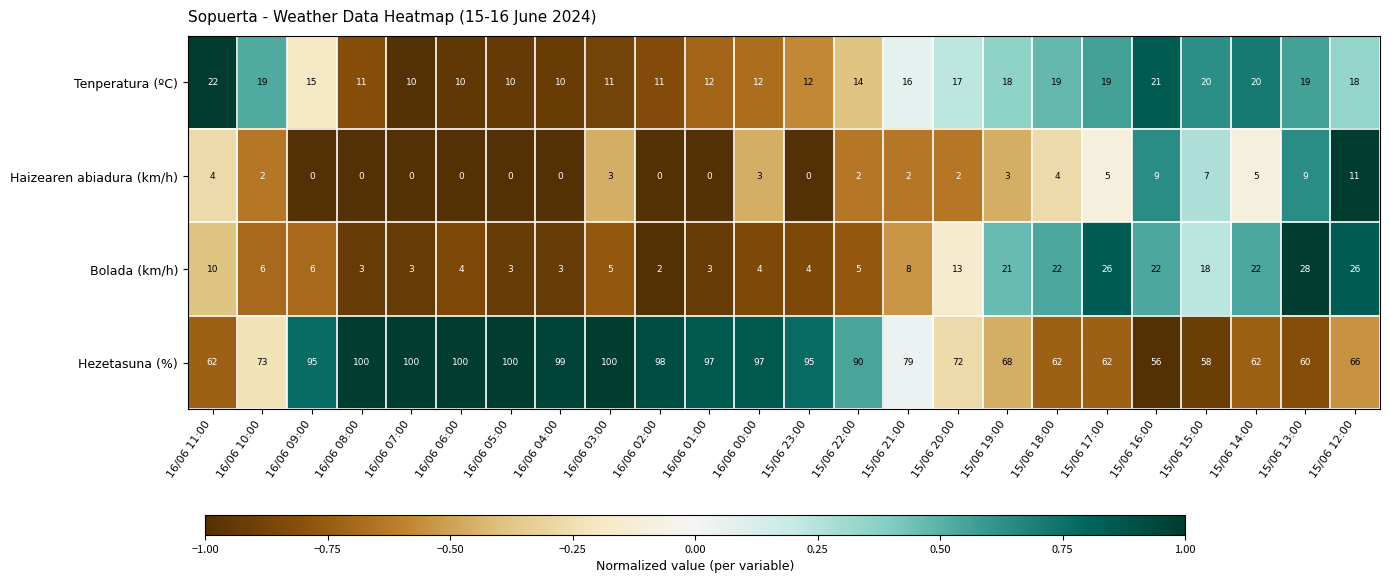

At which label is Hezetasuna (%) closest to 78?

15/06 21:00